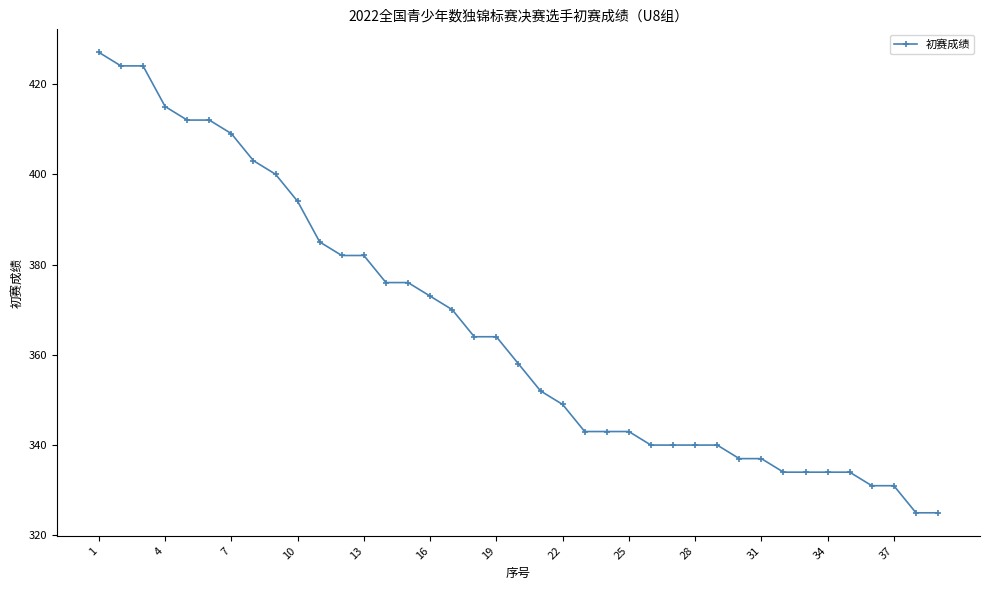

What is the difference between the maximum and minimum values?

102